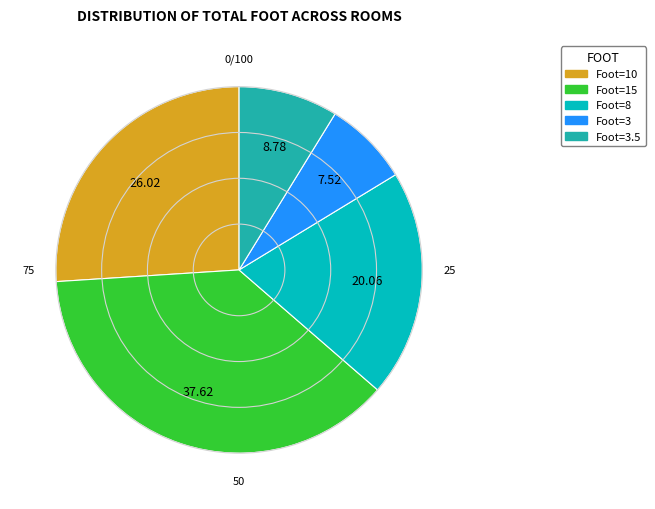

Is there any slice that represents more than half of the pie?

No